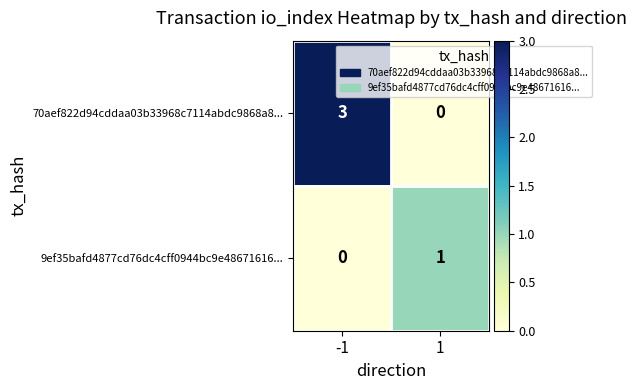

At 1, list the series in order from smallest to largest.

70aef822d94cddaa03b33968c7114abdc9868a8..., 9ef35bafd4877cd76dc4cff0944bc9e48671616...